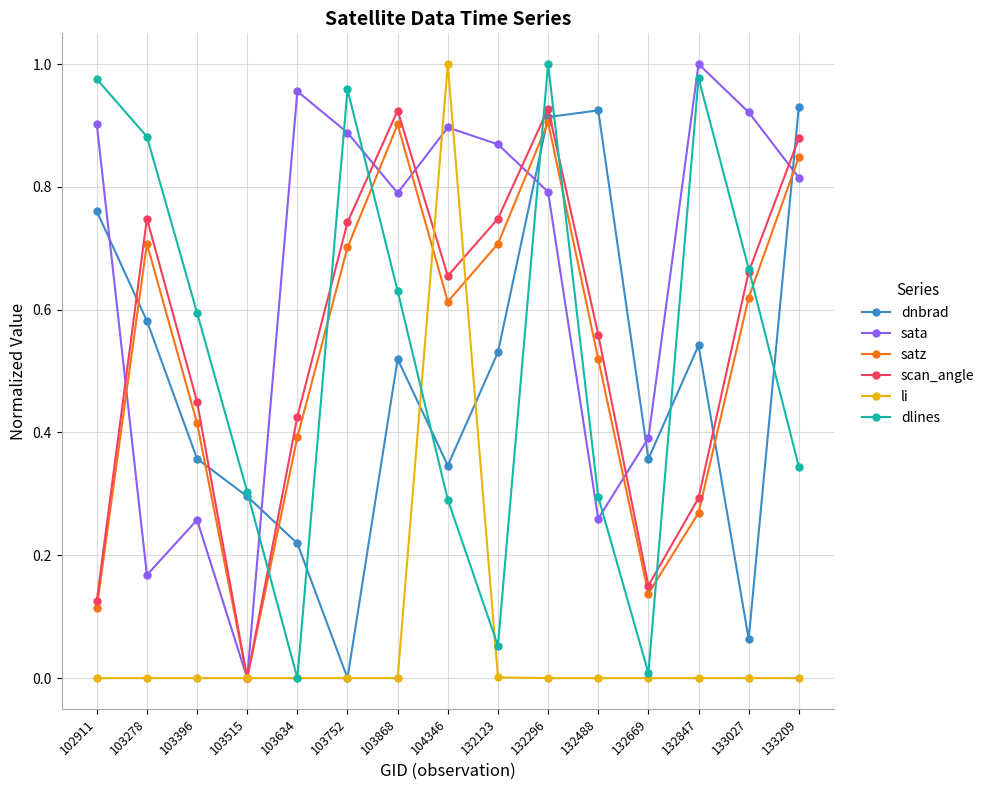

Where is the first local minimum for dnbrad?

103752